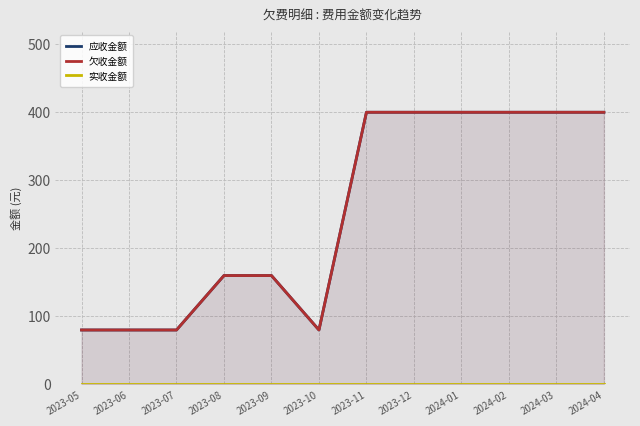

Between 2023-10 and 2023-05, which is larger?

2023-10